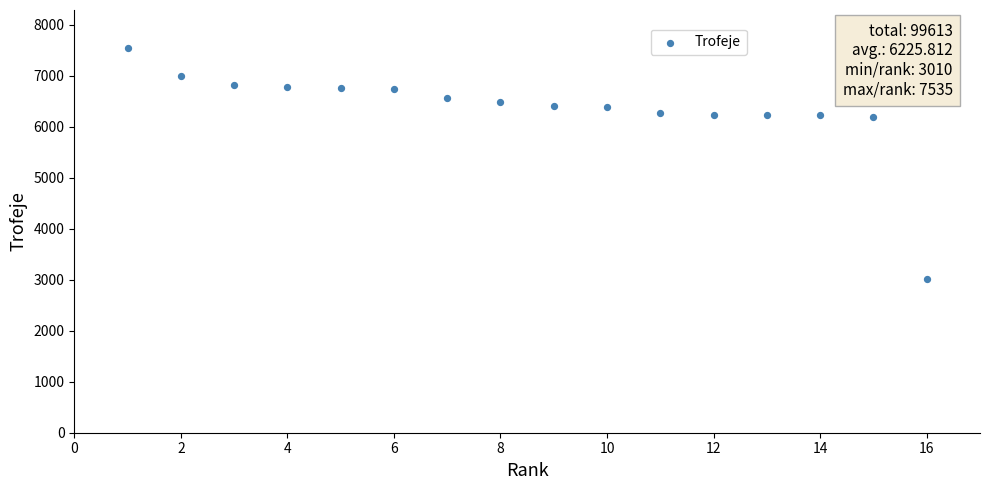

What is the range of Y values (max minus min)?

4525